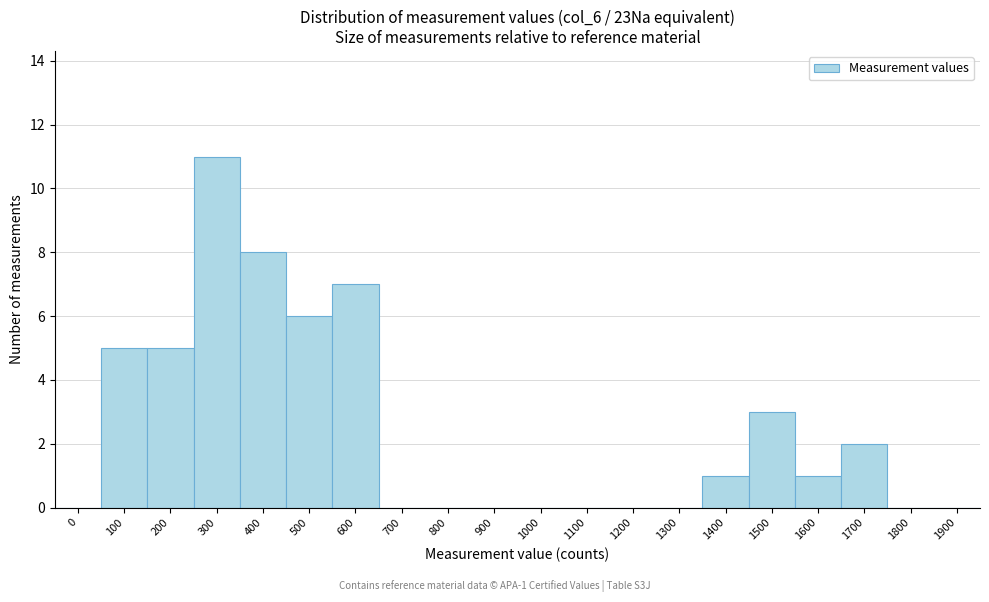

Reading right to left, what are all the values shown in this chart?

1900=0	1800=0	1700=2	1600=1	1500=3	1400=1	1300=0	1200=0	1100=0	1000=0	900=0	800=0	700=0	600=7	500=6	400=8	300=11	200=5	100=5	0=0